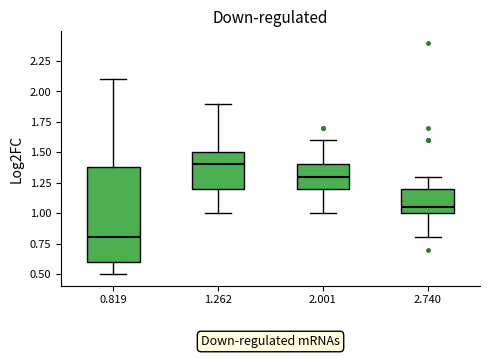

Which box's median line is the lowest?

0.819